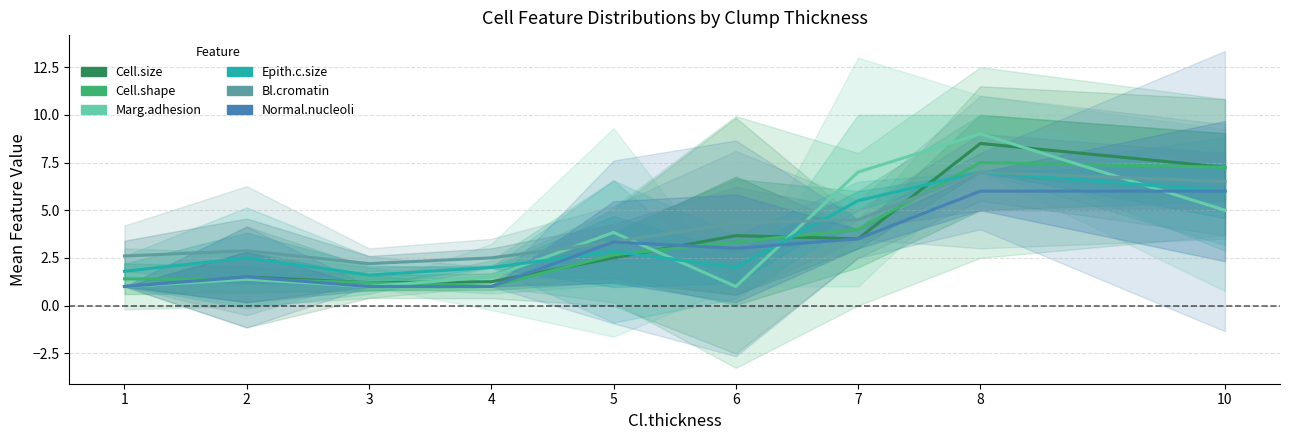

Which series has the widest spread of values?

Marg.adhesion